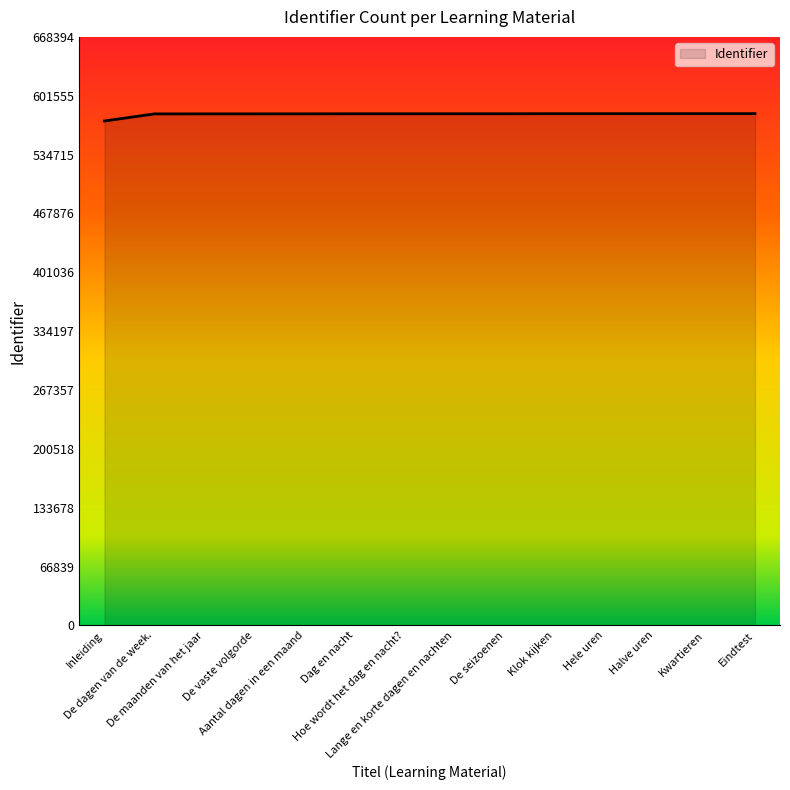

What is the smallest value displayed?

572887